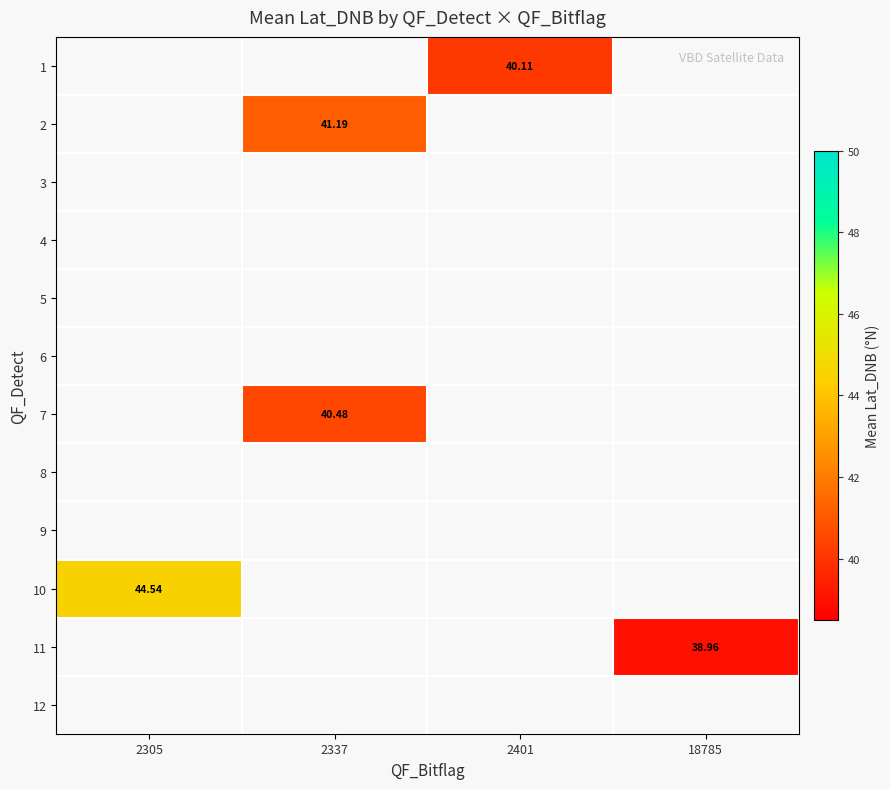

Between 18785 and 2401, which is larger?

2401